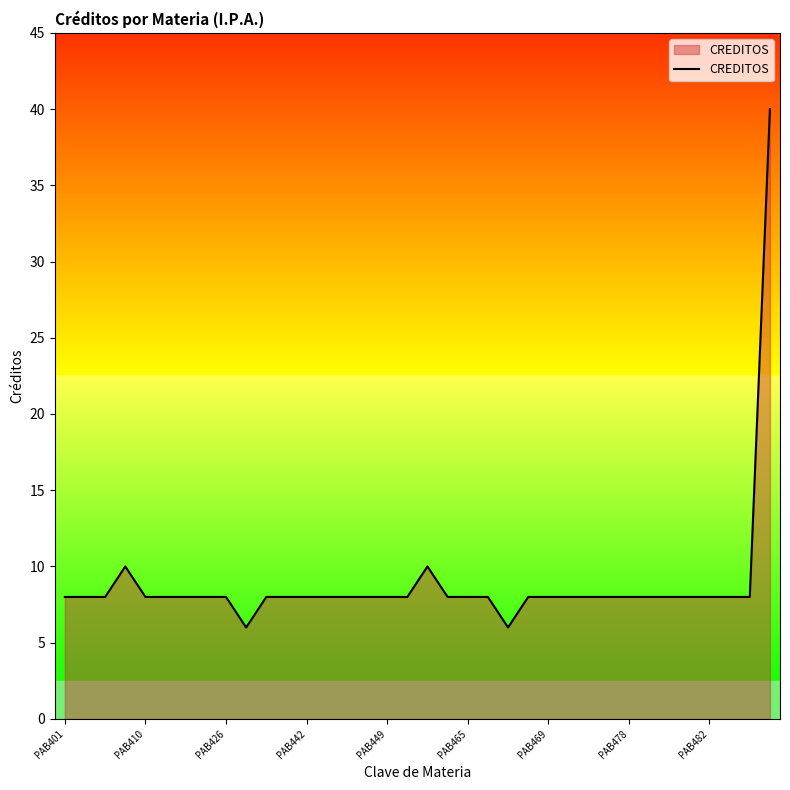

What is the greatest value displayed?

40